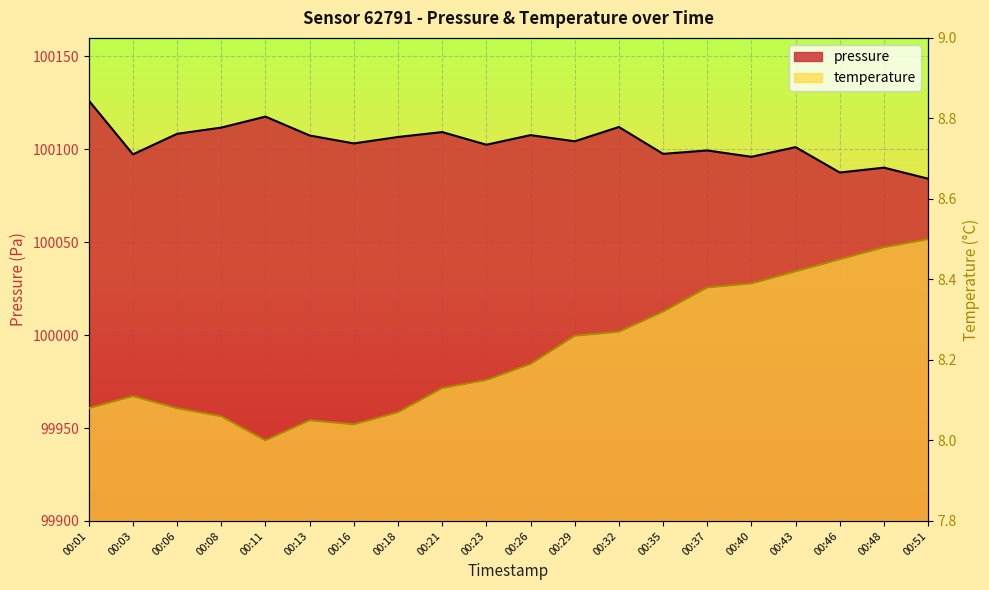

Where is the first local maximum for pressure?

00:11